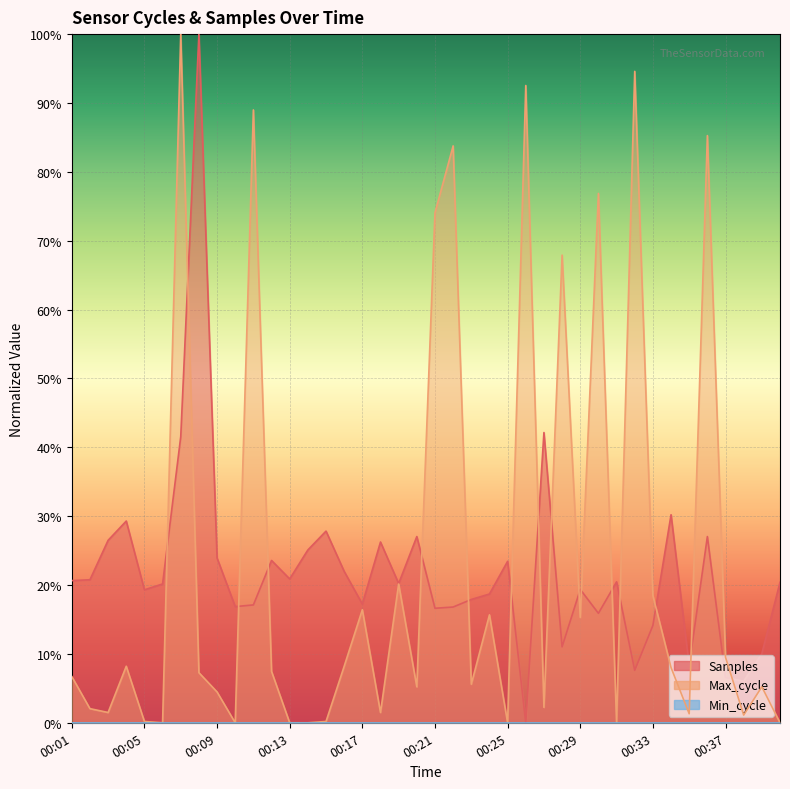

At which category is the sum across all series the highest?

00:07